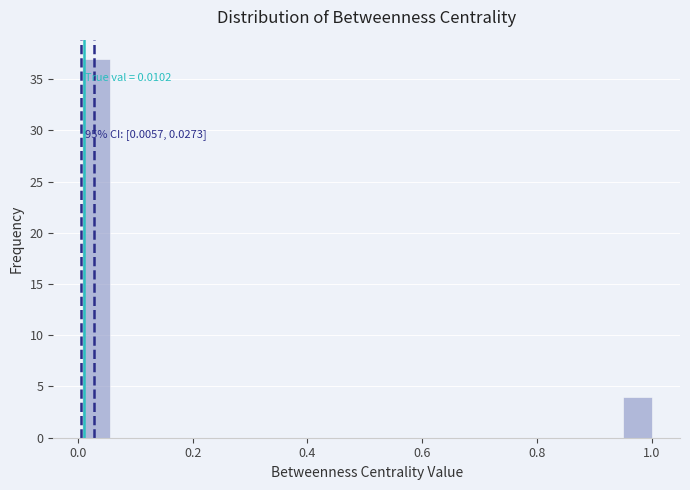

Read against the x-axis, roughly where is the centre of the tallest bar?

0.04